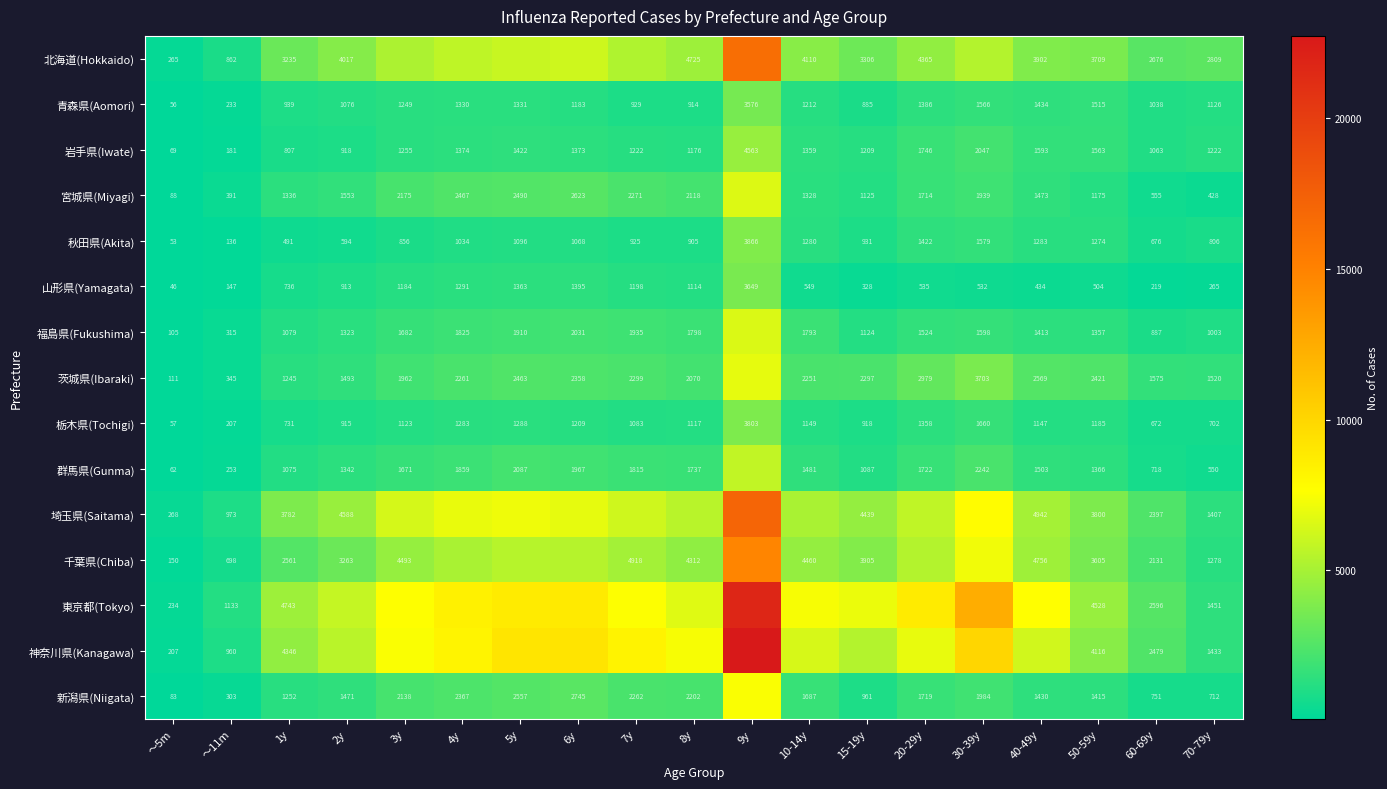

Rank the series by their maximum value, from lowest to highest.

青森県(Aomori), 山形県(Yamagata), 栃木県(Tochigi), 秋田県(Akita), 岩手県(Iwate), 群馬県(Gunma), 福島県(Fukushima), 宮城県(Miyagi), 茨城県(Ibaraki), 新潟県(Niigata), 千葉県(Chiba), 北海道(Hokkaido), 埼玉県(Saitama), 東京都(Tokyo), 神奈川県(Kanagawa)